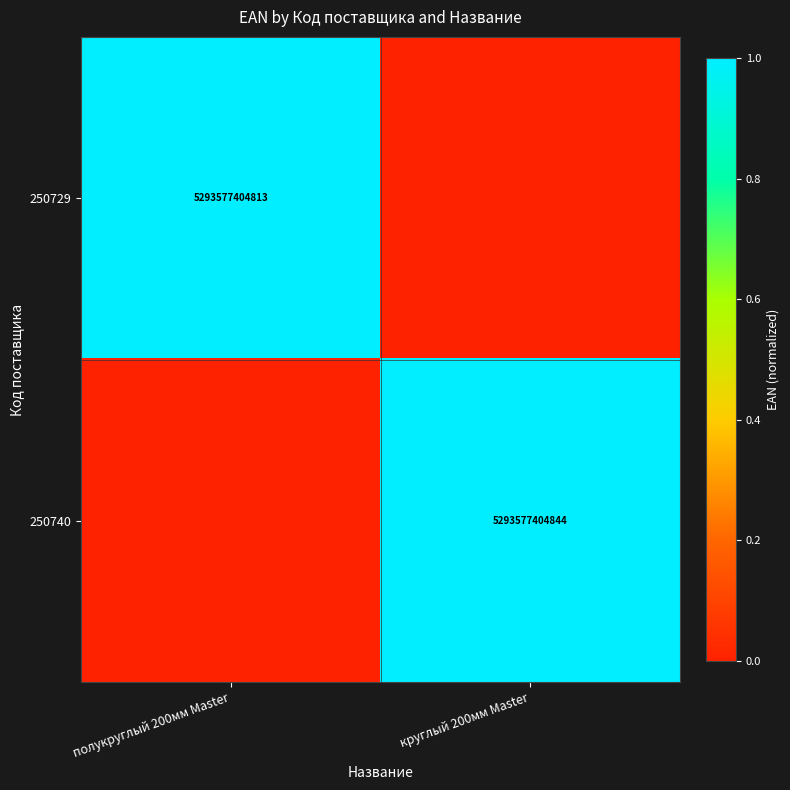

At which category does the chart reach its minimum across all series?

круглый 200мм Master